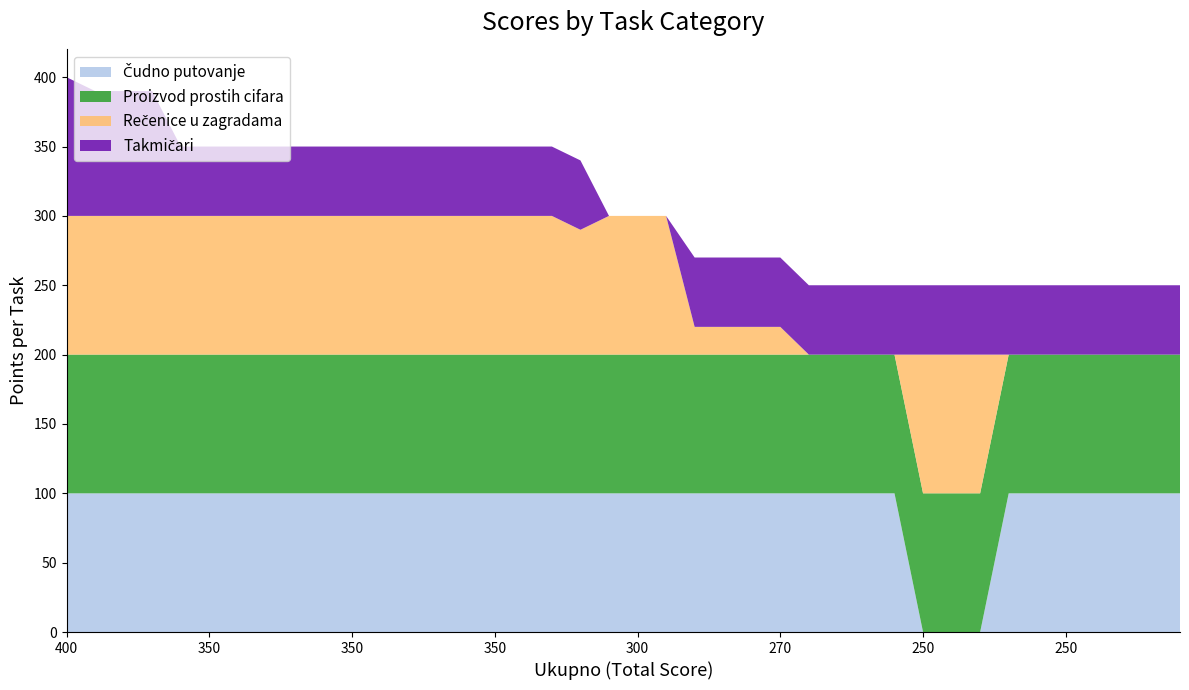

Reading left to right, extract all data points from this chart.

Čudno putovanje: 400=100	390=100	390=100	390=100	350=100	350=100	350=100	350=100	350=100	350=100	350=100	350=100	350=100	350=100	350=100	350=100	350=100	350=100	340=100	300=100	300=100	300=100	270=100	270=100	270=100	270=100	250=100	250=100	250=100	250=100	250=0	250=0	250=0	250=100	250=100	250=100	250=100	250=100	250=100	250=100
Proizvod prostih cifara: 400=100	390=100	390=100	390=100	350=100	350=100	350=100	350=100	350=100	350=100	350=100	350=100	350=100	350=100	350=100	350=100	350=100	350=100	340=100	300=100	300=100	300=100	270=100	270=100	270=100	270=100	250=100	250=100	250=100	250=100	250=100	250=100	250=100	250=100	250=100	250=100	250=100	250=100	250=100	250=100
Rečenice u zagradama: 400=100	390=100	390=100	390=100	350=100	350=100	350=100	350=100	350=100	350=100	350=100	350=100	350=100	350=100	350=100	350=100	350=100	350=100	340=90	300=100	300=100	300=100	270=20	270=20	270=20	270=20	250=0	250=0	250=0	250=0	250=100	250=100	250=100	250=0	250=0	250=0	250=0	250=0	250=0	250=0
Takmičari: 400=100	390=90	390=90	390=90	350=50	350=50	350=50	350=50	350=50	350=50	350=50	350=50	350=50	350=50	350=50	350=50	350=50	350=50	340=50	300=0	300=0	300=0	270=50	270=50	270=50	270=50	250=50	250=50	250=50	250=50	250=50	250=50	250=50	250=50	250=50	250=50	250=50	250=50	250=50	250=50